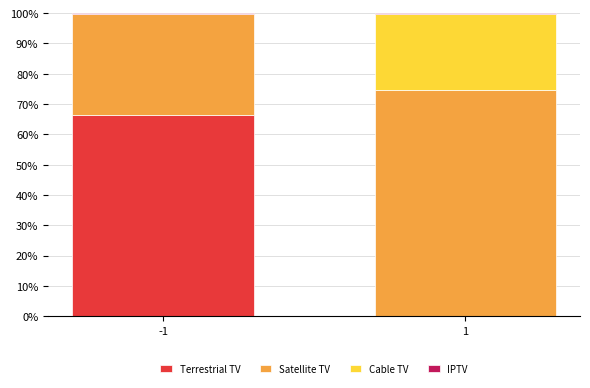

The value of Terrestrial TV at 1 is 0.0. True or false?

True